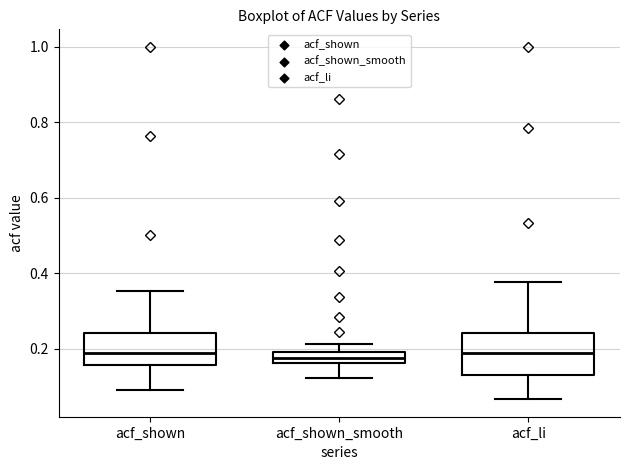

Comparing the boxes themselves (not the whiskers), which one is the tallest?

acf_li